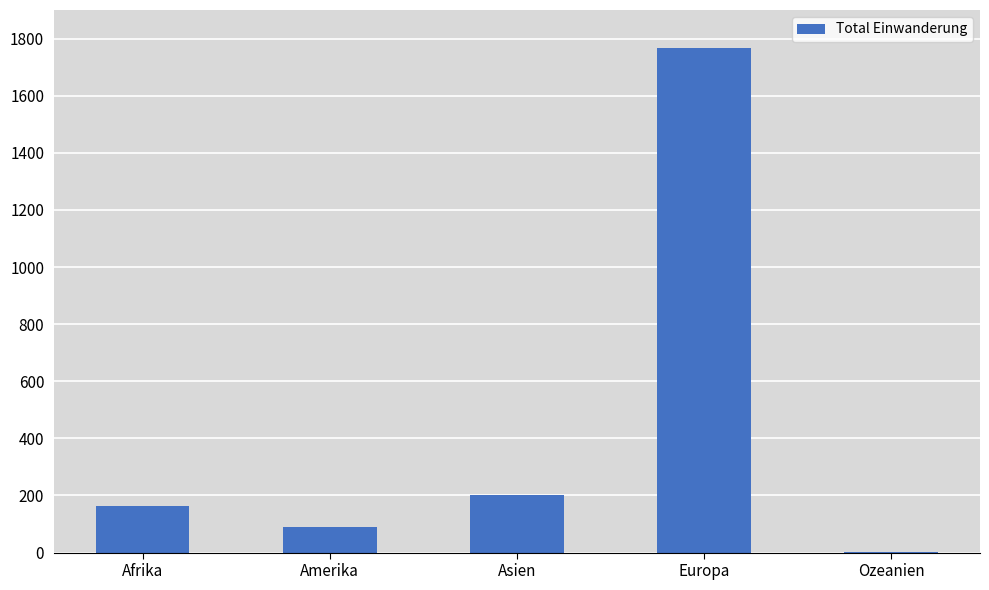

What is the greatest value displayed?

1767